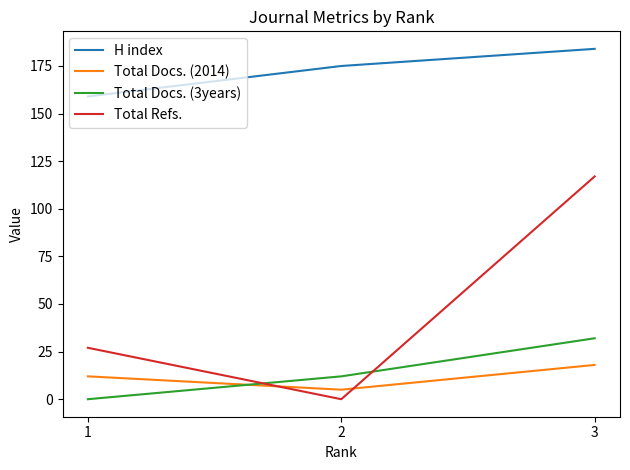

Rank the series by their maximum value, from highest to lowest.

H index, Total Refs., Total Docs. (3years), Total Docs. (2014)